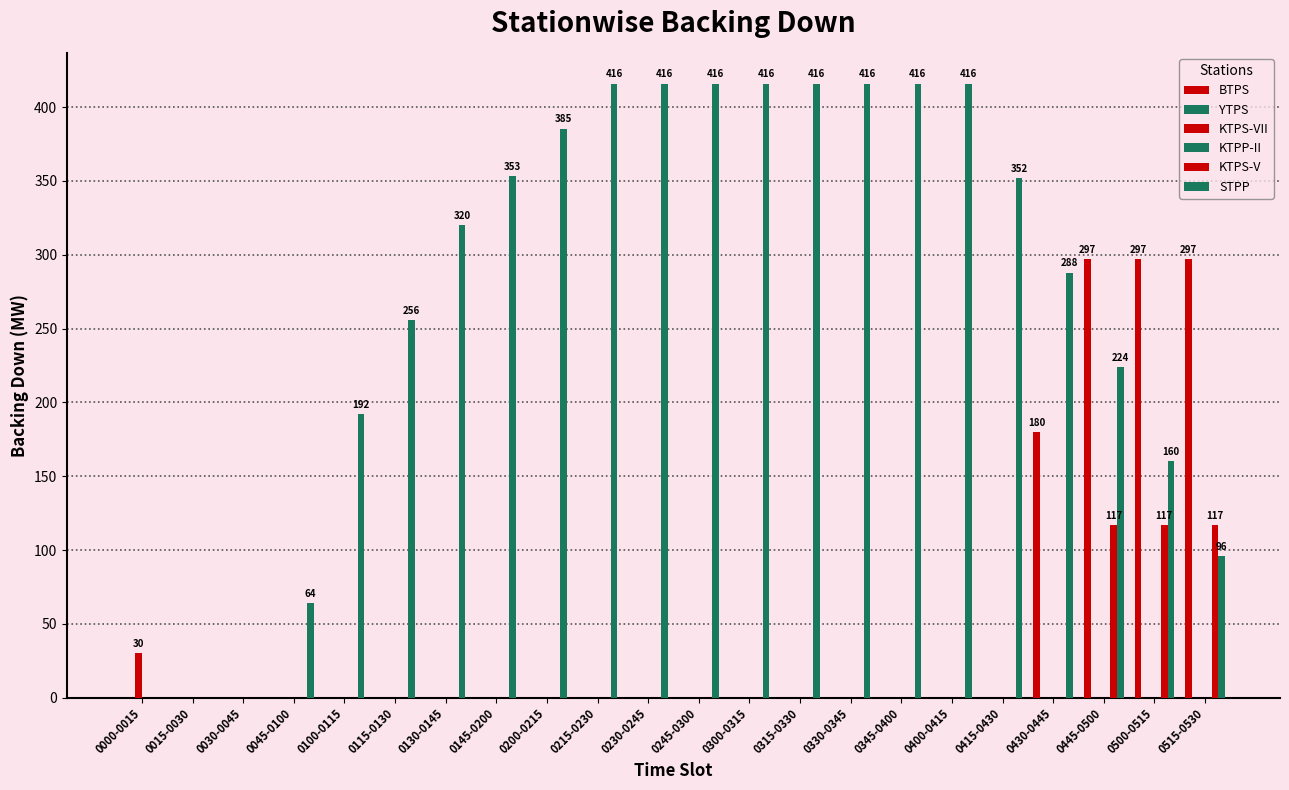

How many bars are there in each group?

6